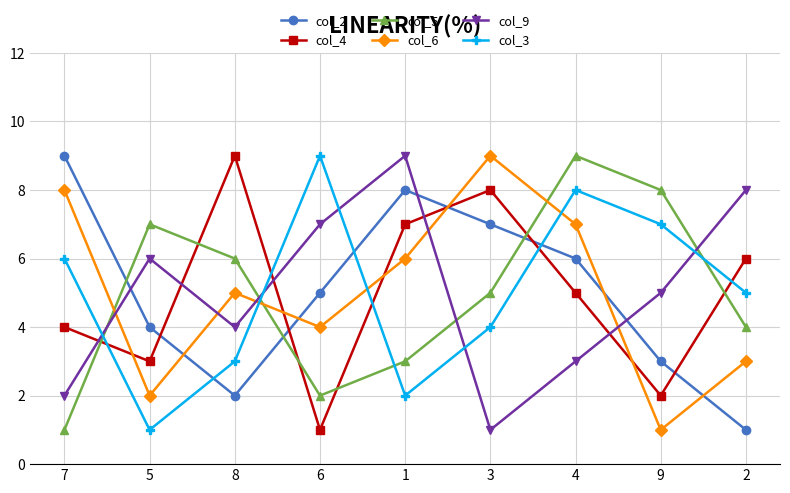

Which series changed the most between 6 and 9?

col_5